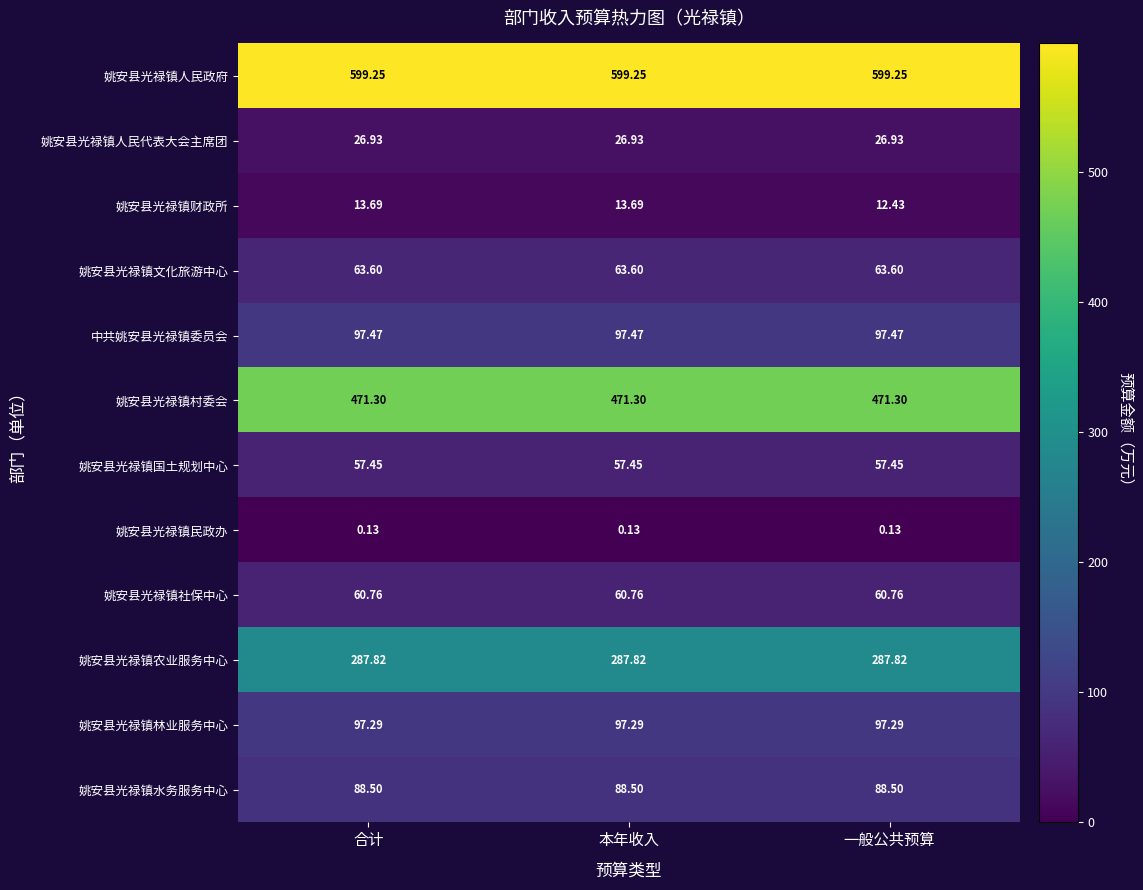

Rank the series by their maximum value, from highest to lowest.

姚安县光禄镇人民政府, 姚安县光禄镇村委会, 姚安县光禄镇农业服务中心, 中共姚安县光禄镇委员会, 姚安县光禄镇林业服务中心, 姚安县光禄镇水务服务中心, 姚安县光禄镇文化旅游中心, 姚安县光禄镇社保中心, 姚安县光禄镇国土规划中心, 姚安县光禄镇人民代表大会主席团, 姚安县光禄镇财政所, 姚安县光禄镇民政办